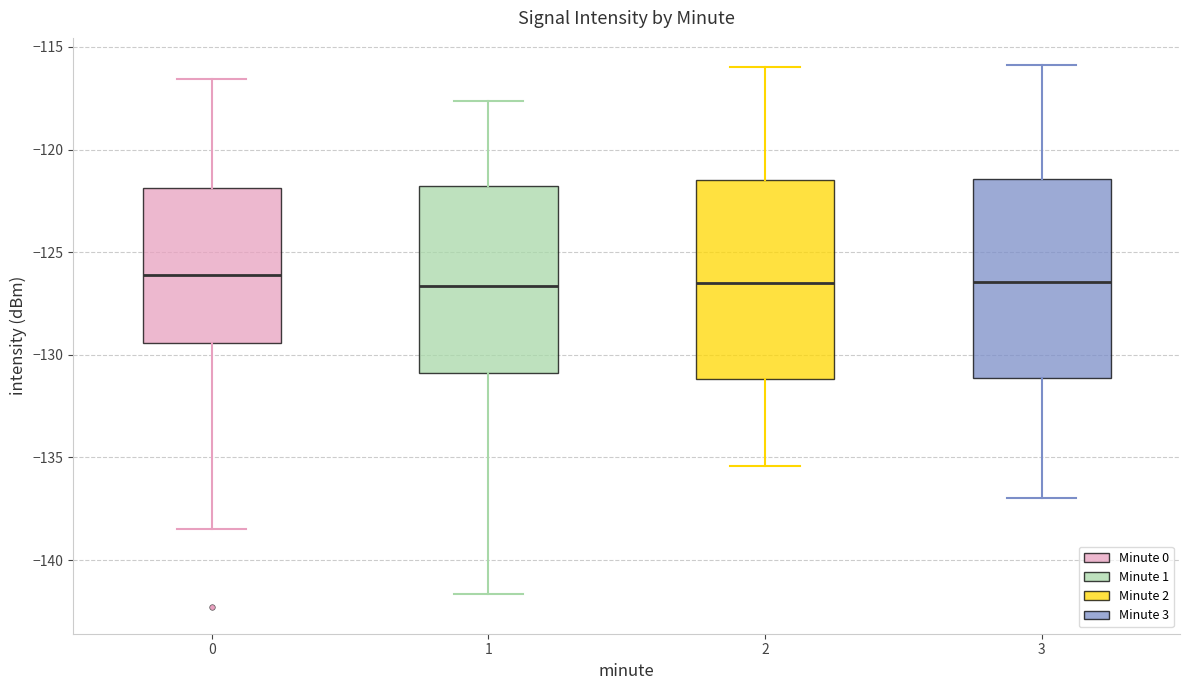

Reading left to right, transcribe this box plot: for each box, give where its median line is, the range the box spans, and where its two whiskers end, as read against the y-axis. The values are not printed on the chart, so give them approximately, as read against the axis.

0: median -126.0, box -129.5 to -122.0, whiskers -138.5 to -116.5
1: median -126.5, box -131.0 to -122.0, whiskers -141.5 to -117.5
2: median -126.5, box -131.0 to -121.5, whiskers -135.5 to -116.0
3: median -126.5, box -131.0 to -121.5, whiskers -137.0 to -116.0